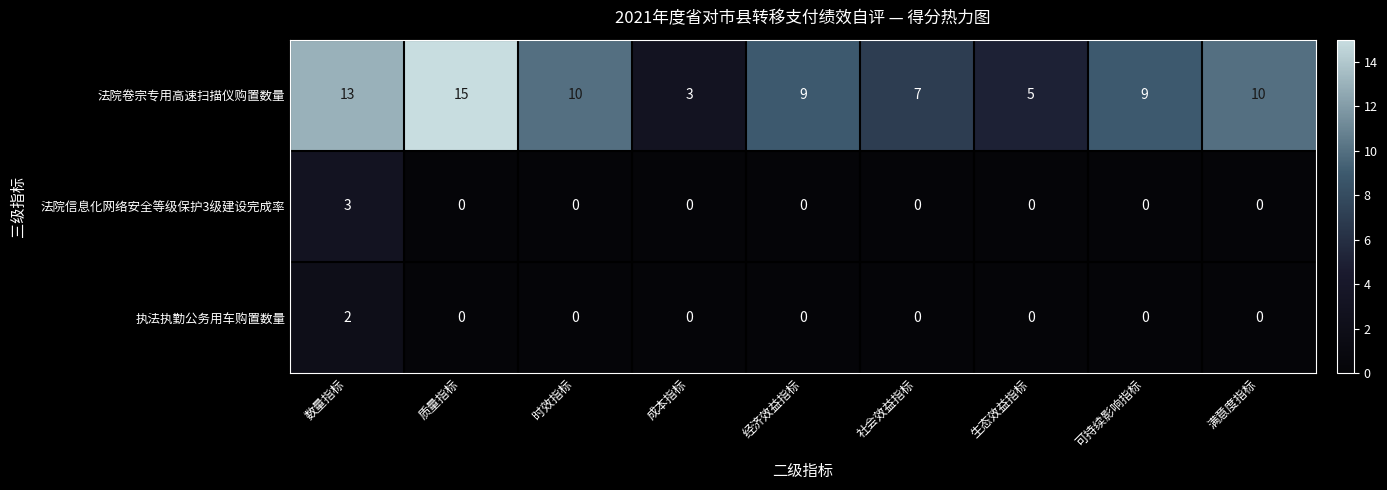

What is the difference between the highest and lowest values at 时效指标?

10